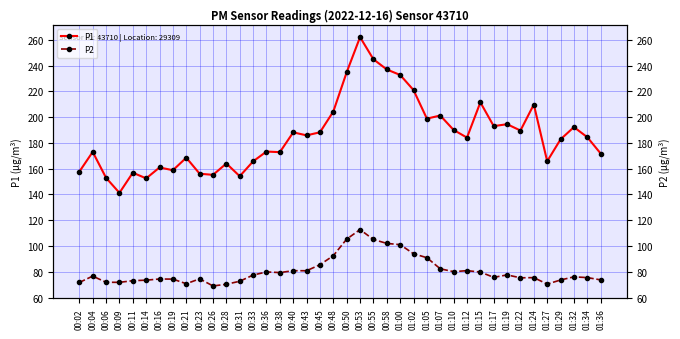

True or false: P1 and P2 cross at least once.

False